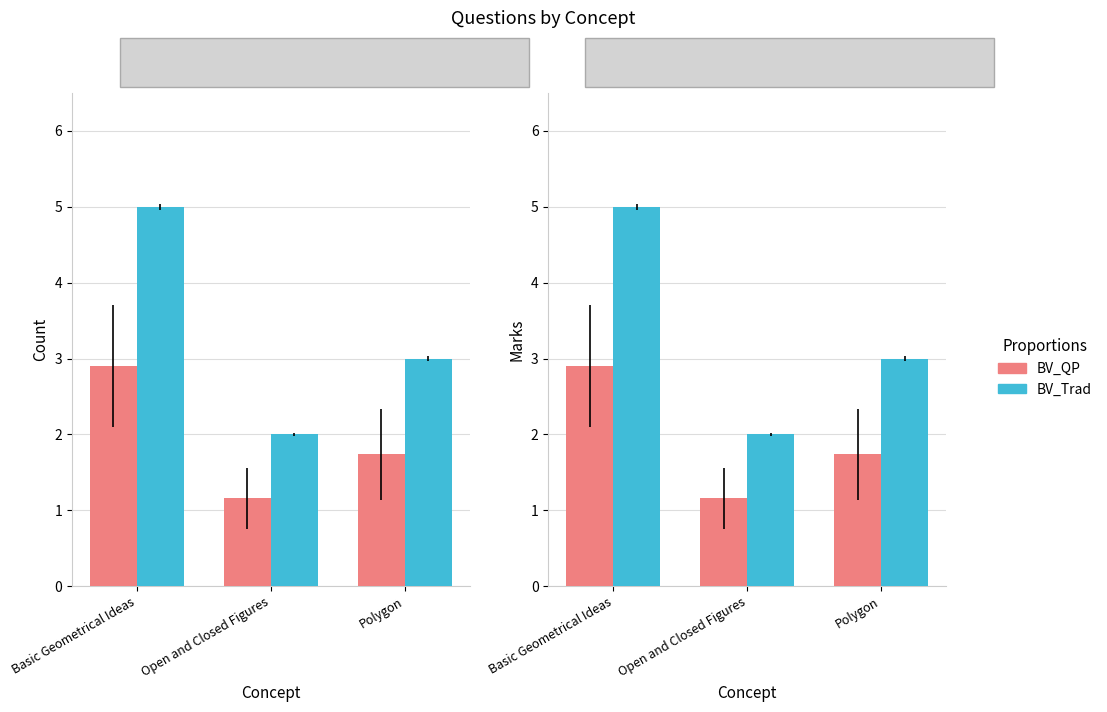

The value of BV_QP at Basic Geometrical Ideas is 4.4. True or false?

False